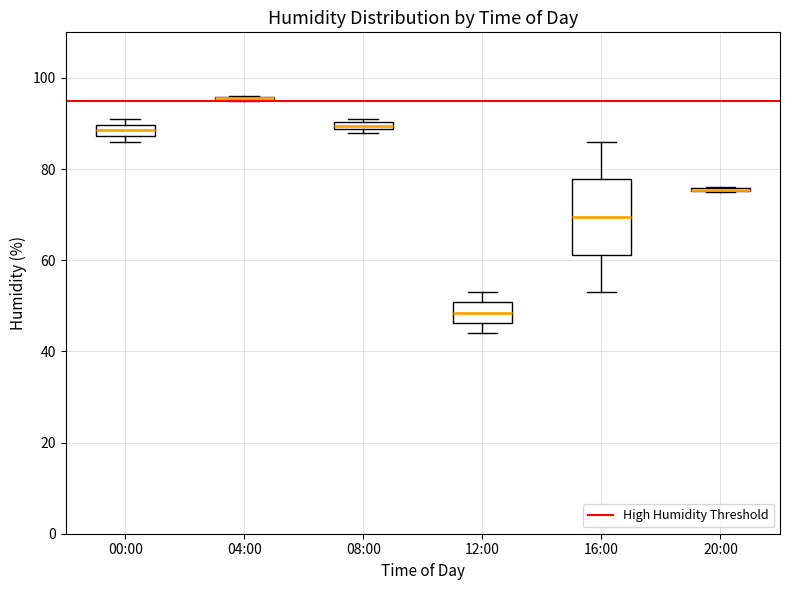

Where is the lower edge of the box for 00:00 on the y-axis? The values are not printed on the chart, so give them approximately, as read against the axis.

88